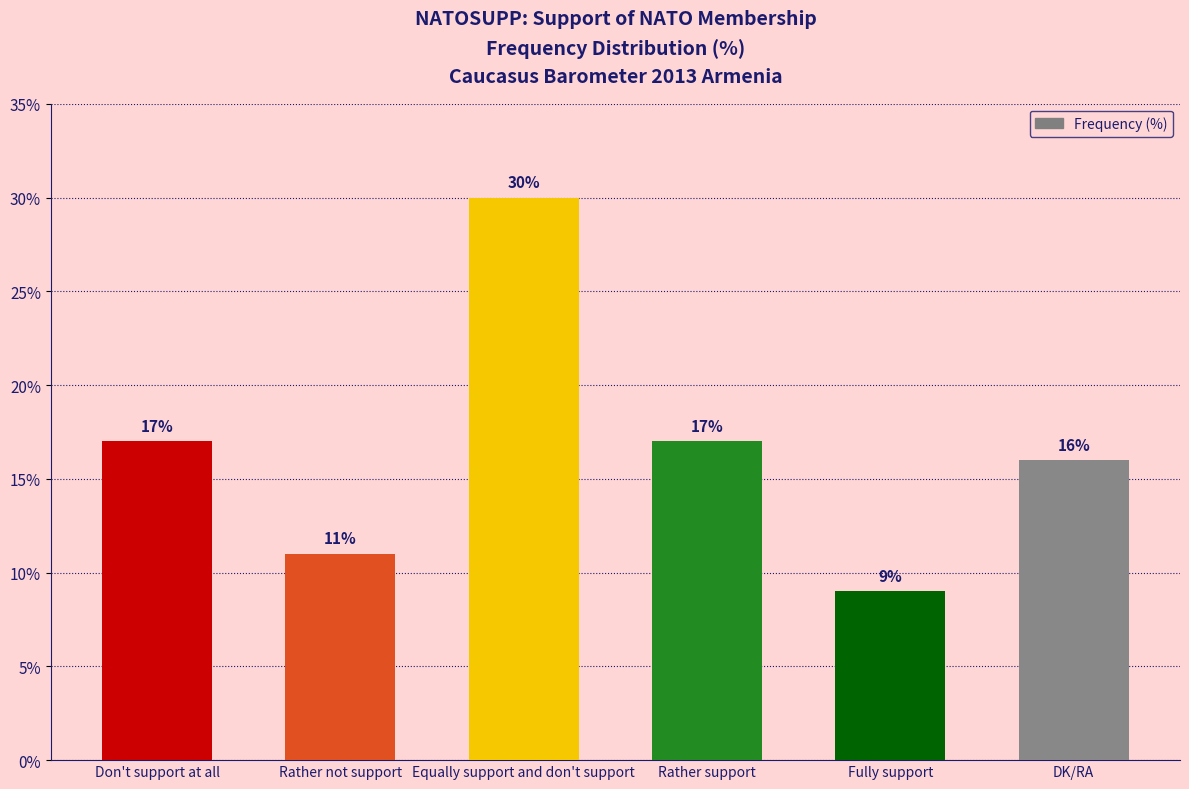

Is it true that the value at Fully support is 14?

False